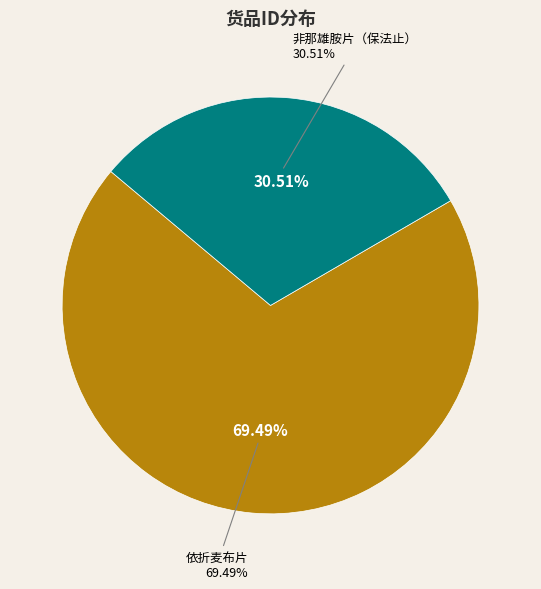

What is the largest slice in the pie chart?

依折麦布片